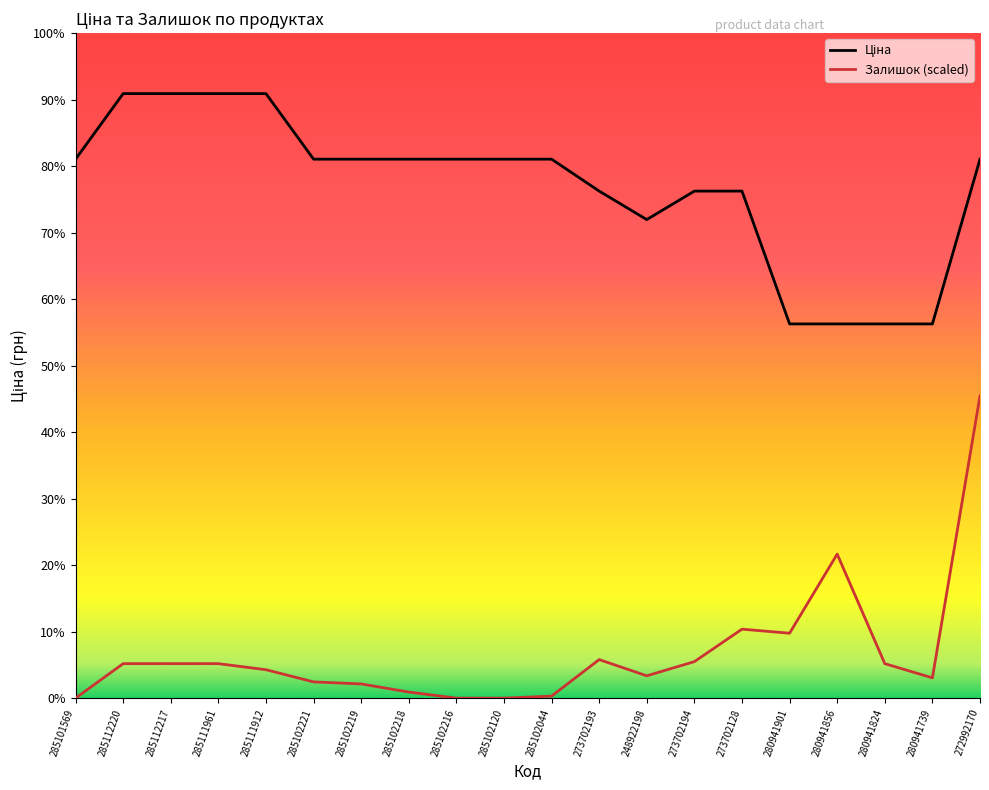

True or false: Залишок and Ціна cross at least once.

False